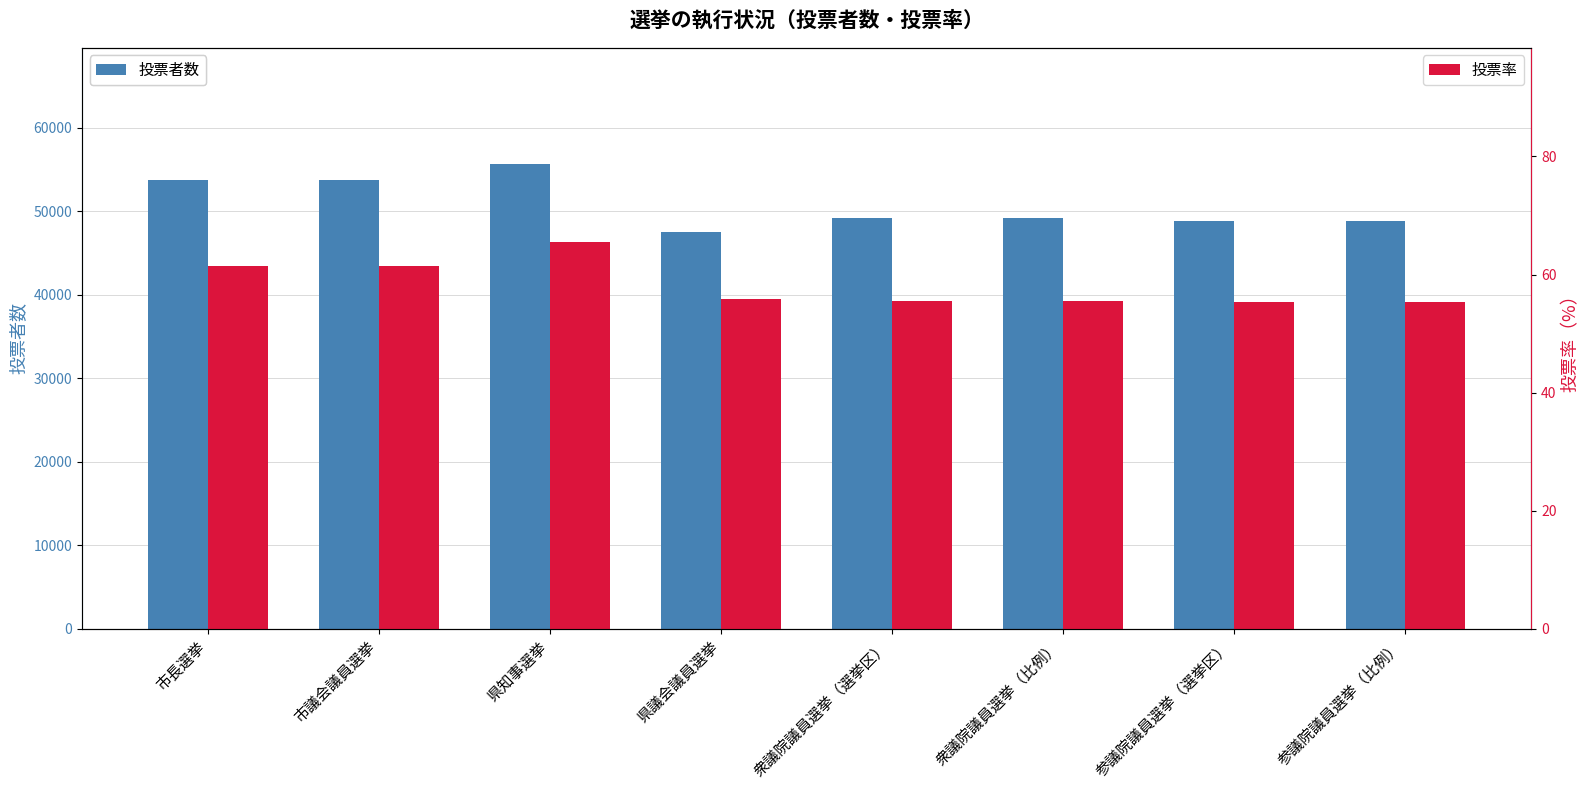

Reading left to right, extract all data points from this chart.

投票者数: 市長選挙=53718.0	市議会議員選挙=53709.0	県知事選挙=55642.0	県議会議員選挙=47459.0	衆議院議員選挙（選挙区）=49226.0	衆議院議員選挙（比例）=49213.0	参議院議員選挙（選挙区）=48856.0	参議院議員選挙（比例）=48828.0
投票率: 市長選挙=61.4	市議会議員選挙=61.4	県知事選挙=65.6	県議会議員選挙=55.9	衆議院議員選挙（選挙区）=55.5	衆議院議員選挙（比例）=55.5	参議院議員選挙（選挙区）=55.4	参議院議員選挙（比例）=55.3